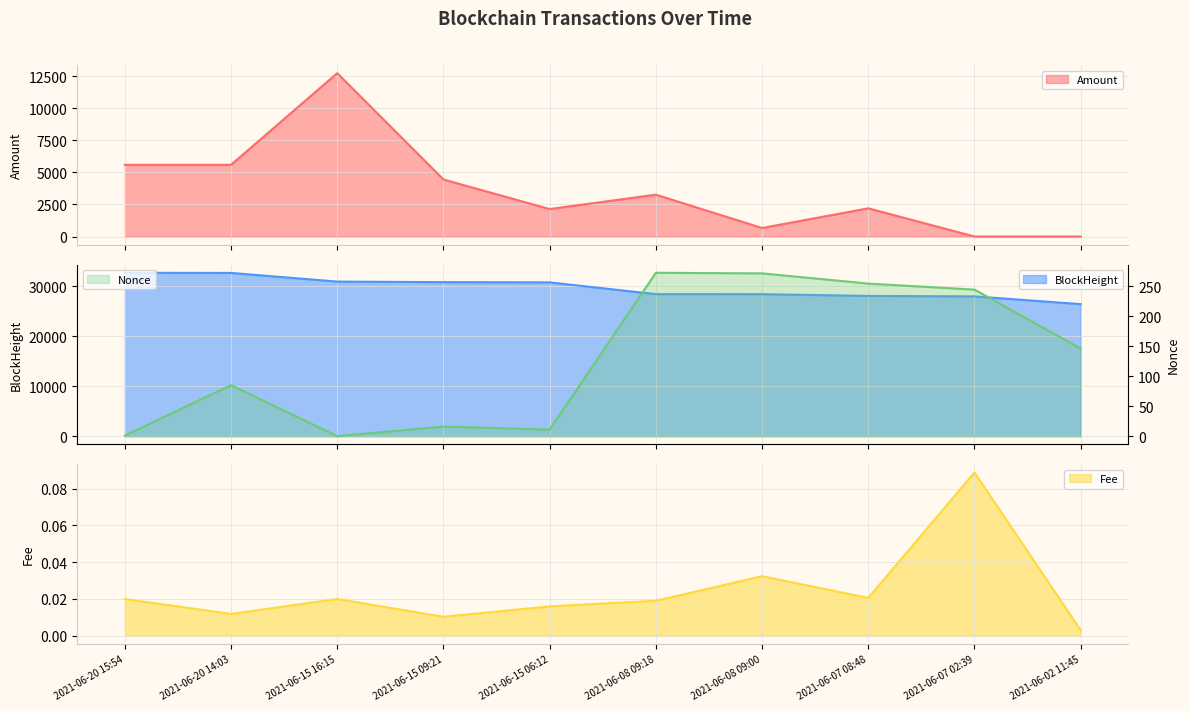

Reading right to left, extract all data points from this chart.

Amount: 1.1	4.0	2199.0	668.0	3263.0	2143.7	4443.1	12720.9	5585.3	5585.2
Fee: 0.0	0.1	0.0	0.0	0.0	0.0	0.0	0.0	0.0	0.0
Nonce: 146.0	244.0	254.0	271.0	272.0	11.0	16.0	0.0	85.0	1.0
BlockHeight: 26464.0	28017.0	28108.0	28461.0	28465.0	30827.0	30871.0	30981.0	32716.0	32744.0